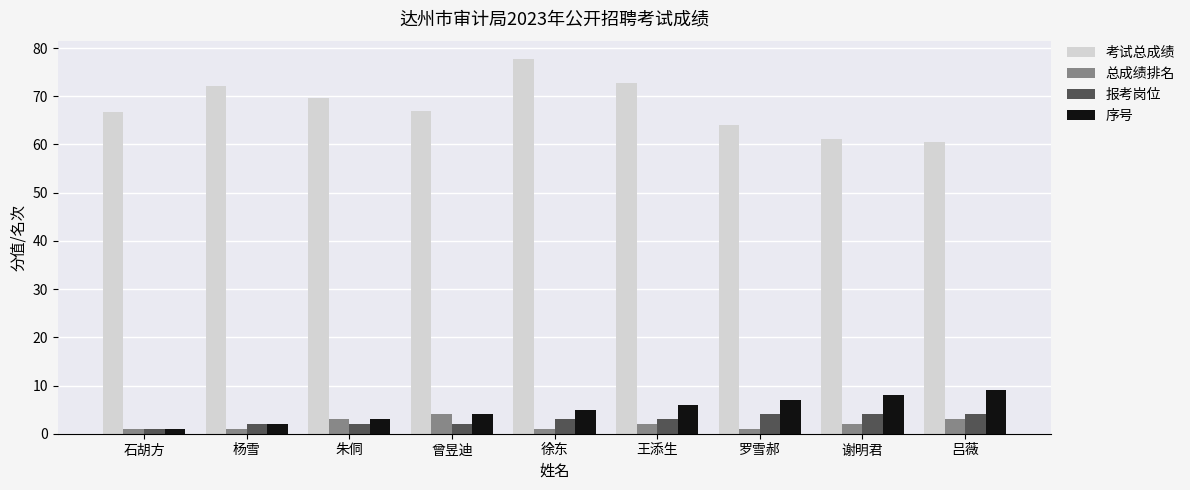

Which label corresponds to the largest value in the chart?

徐东